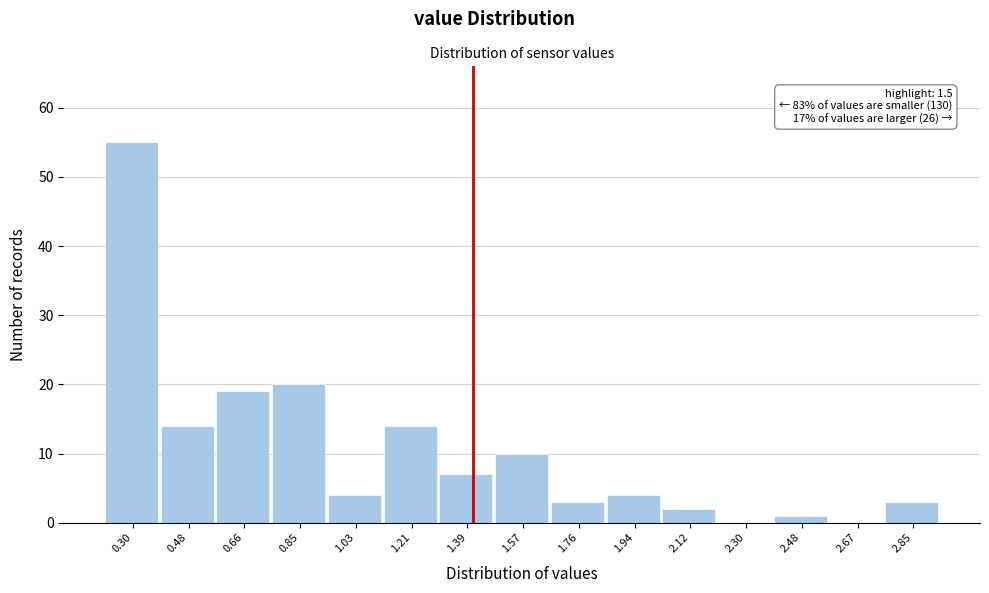

Reading left to right, list all the values displayed in this chart.

0.30=55	0.48=14	0.66=19	0.85=20	1.03=4	1.21=14	1.39=7	1.57=10	1.76=3	1.94=4	2.12=2	2.30=0	2.48=1	2.67=0	2.85=3